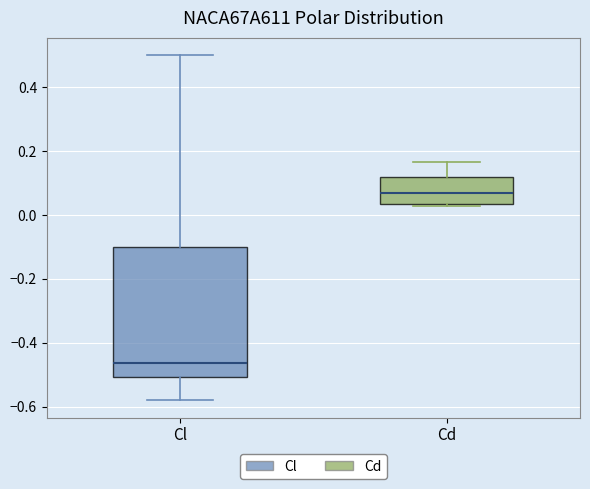

Which box has the highest median line?

Cd